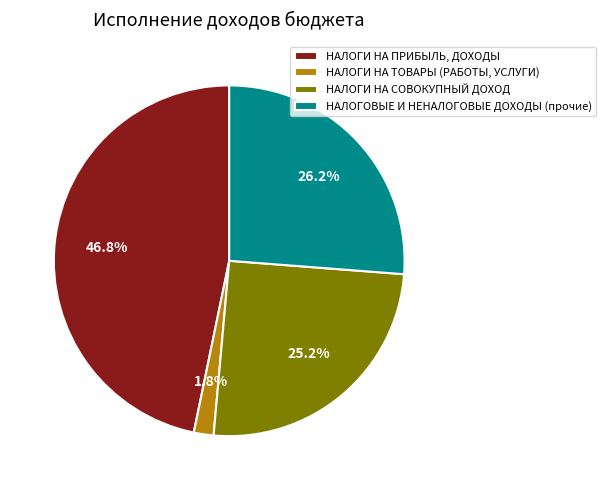

What percentage is the НАЛОГОВЫЕ И НЕНАЛОГОВЫЕ ДОХОДЫ (прочие) slice, to the nearest percent?

26%